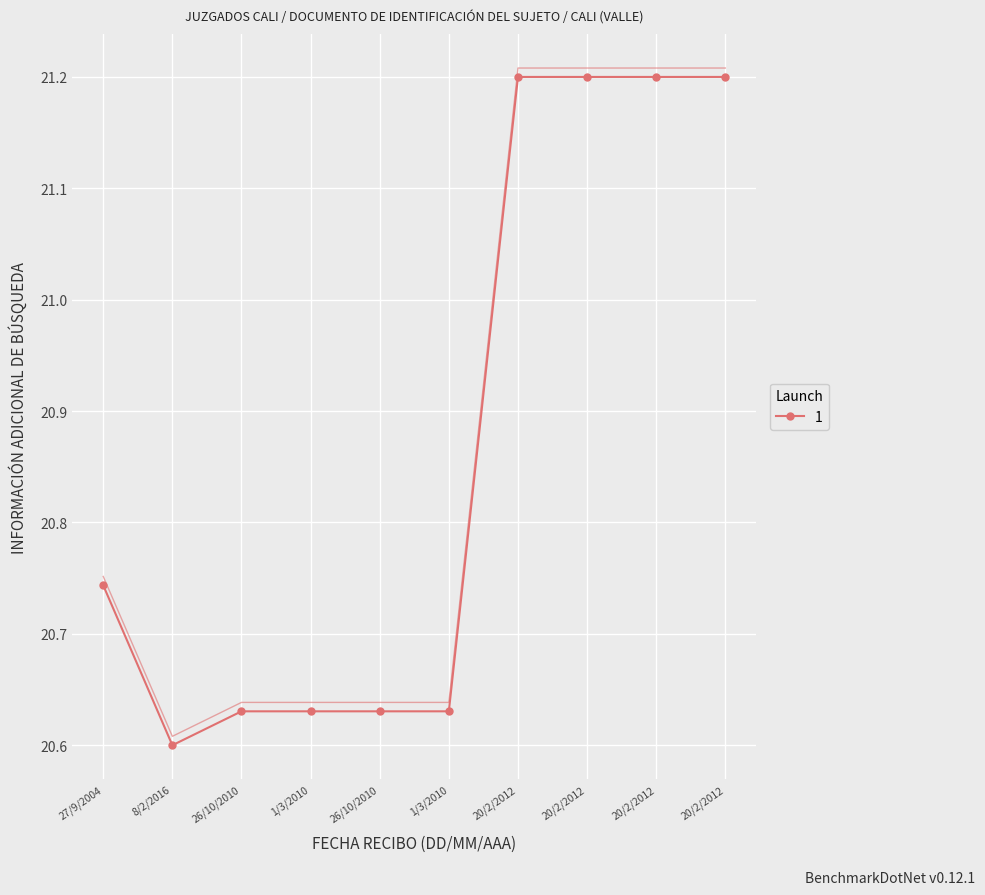

Rank the categories by value from highest to lowest.

20/2/2012, 20/2/2012, 20/2/2012, 20/2/2012, 27/9/2004, 26/10/2010, 1/3/2010, 26/10/2010, 1/3/2010, 8/2/2016